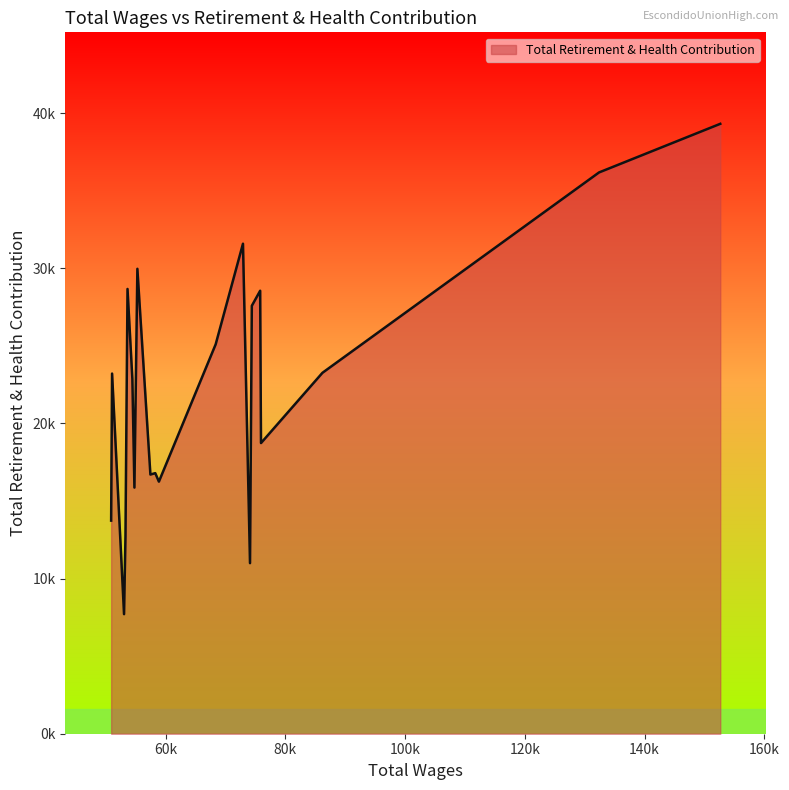

At which category does the data reach its first local valley?

3